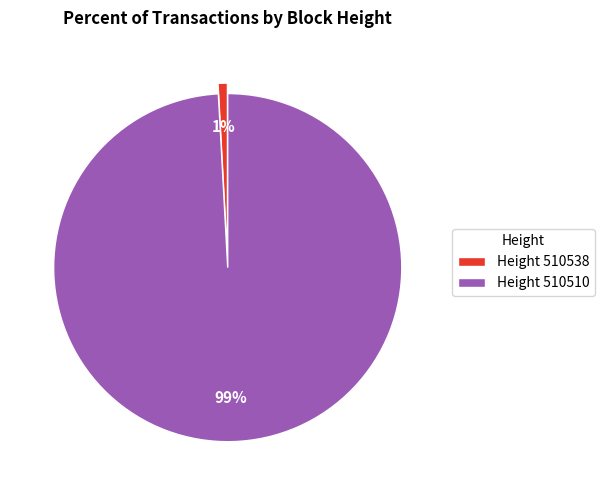

Do Height 510538 and Height 510510 together represent more than half of the pie?

Yes